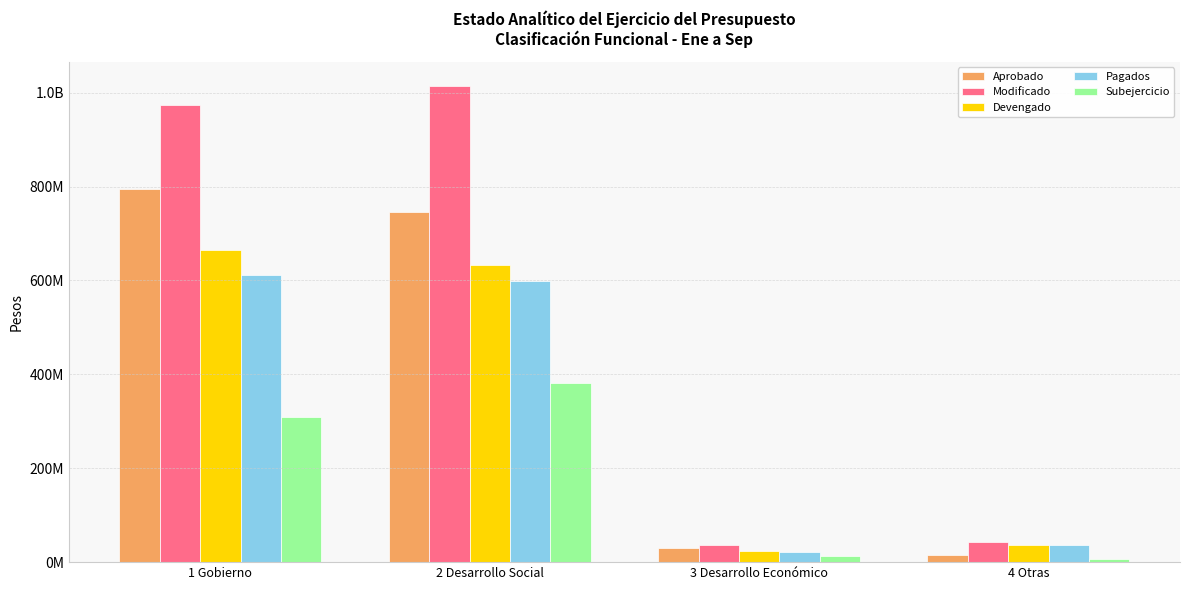

What are all the series names shown in the legend?

Aprobado, Modificado, Devengado, Pagados, Subejercicio